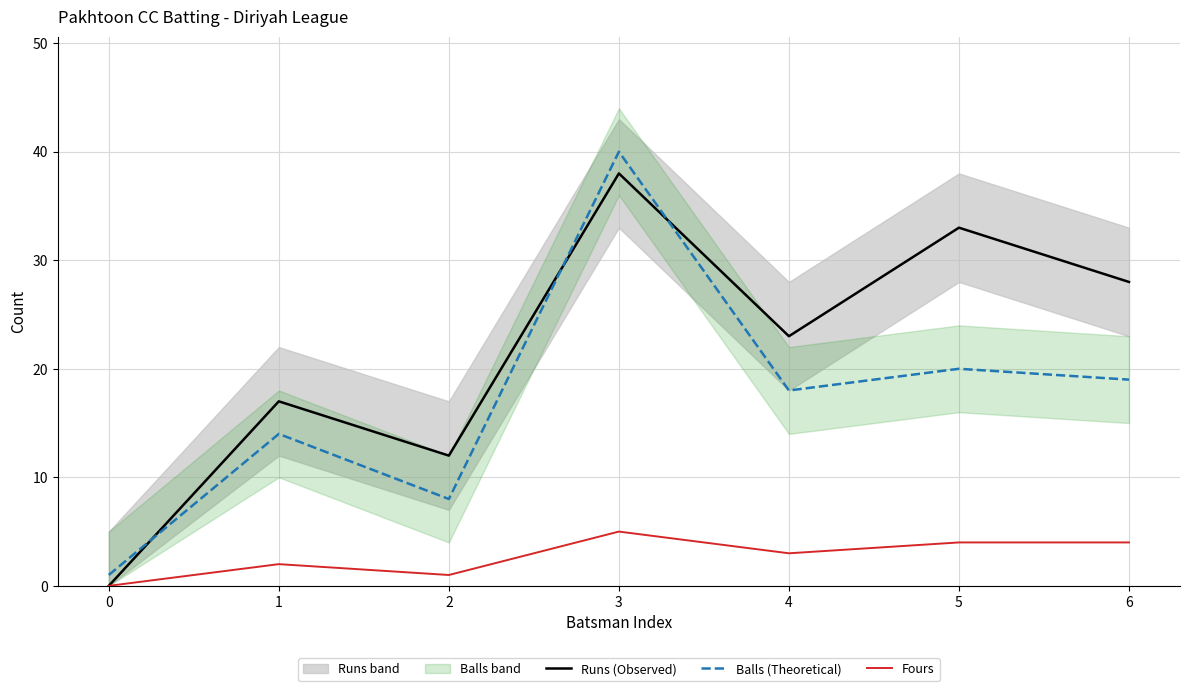

How many data points in Runs (Observed) are less than 23?

3